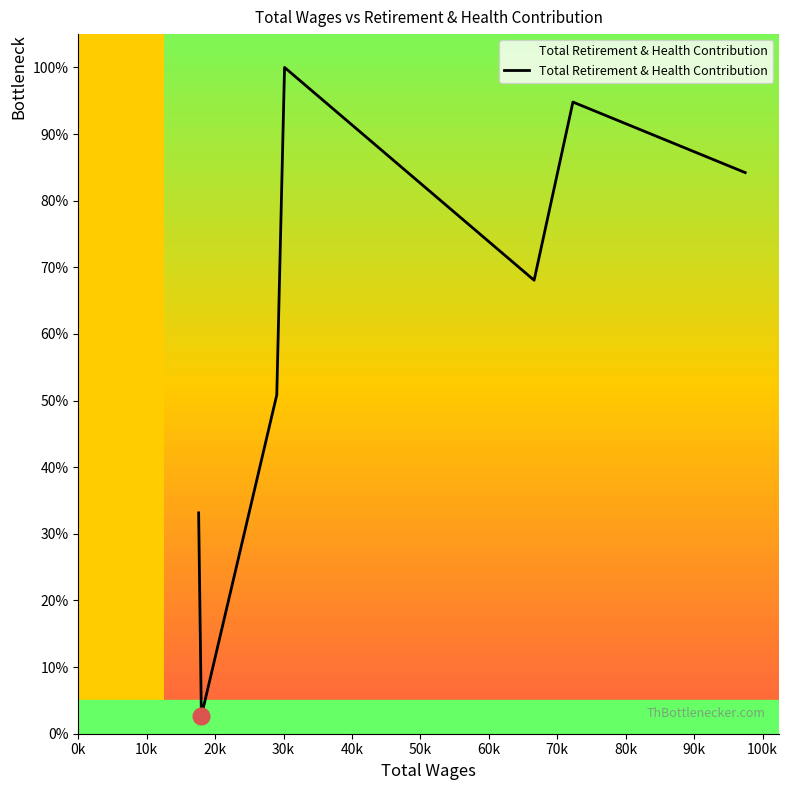

How many interior local valleys (lower than both neighbors) does the data have?

2